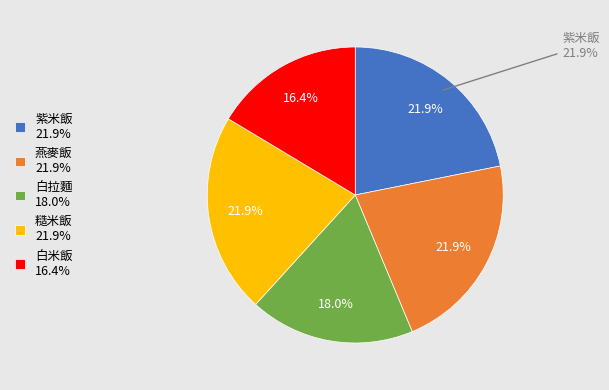

To the nearest percent, what is the difference between the 白米飯 and 白拉麵 slice percentages?

2%